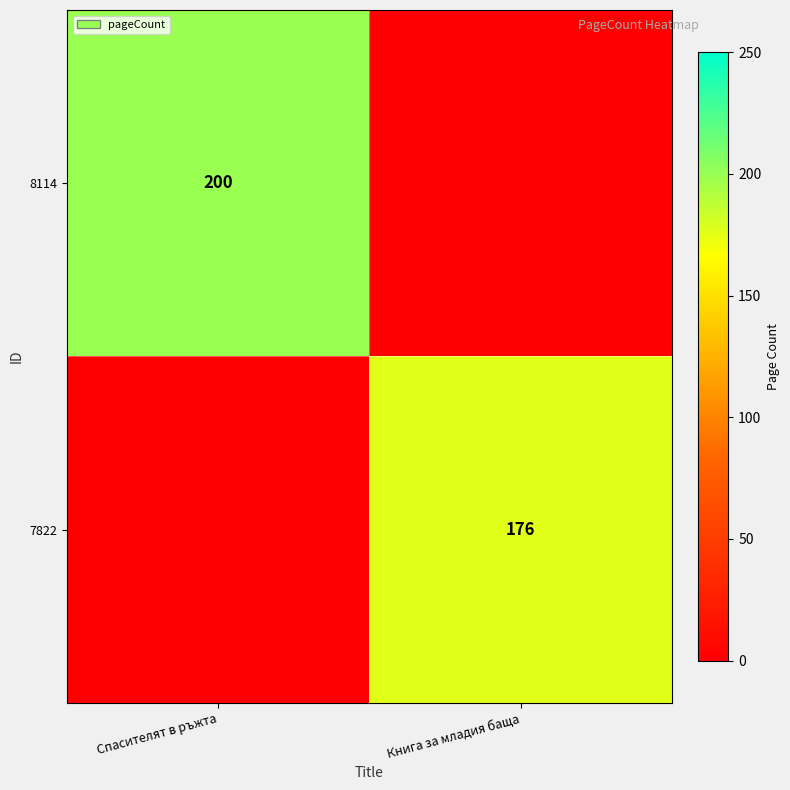

Between Спасителят в ръжта and Книга за младия баща, which series saw the biggest shift?

8114